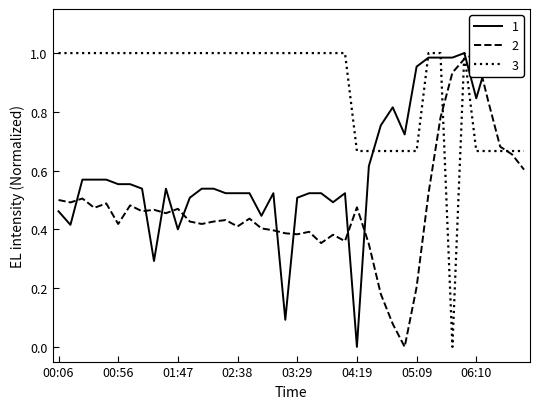

What position from the left is 05:29?

33